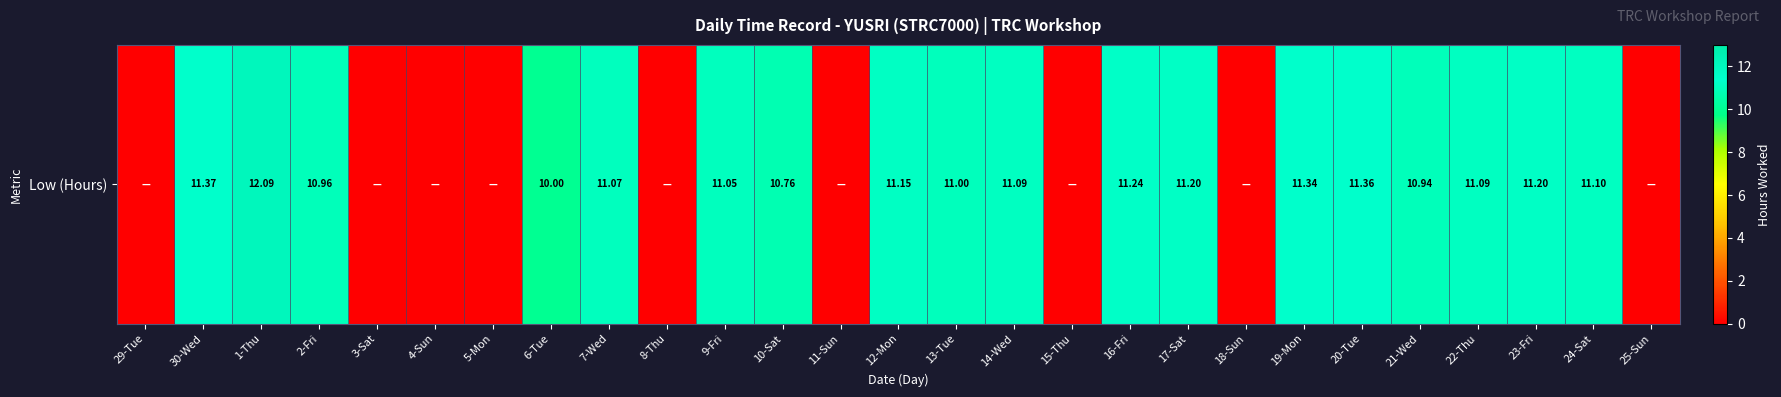

List the labels in order of value, smallest first.

29-Tue, 3-Sat, 4-Sun, 5-Mon, 8-Thu, 11-Sun, 15-Thu, 18-Sun, 25-Sun, 6-Tue, 10-Sat, 21-Wed, 2-Fri, 13-Tue, 9-Fri, 7-Wed, 14-Wed, 22-Thu, 24-Sat, 12-Mon, 17-Sat, 23-Fri, 16-Fri, 19-Mon, 20-Tue, 30-Wed, 1-Thu